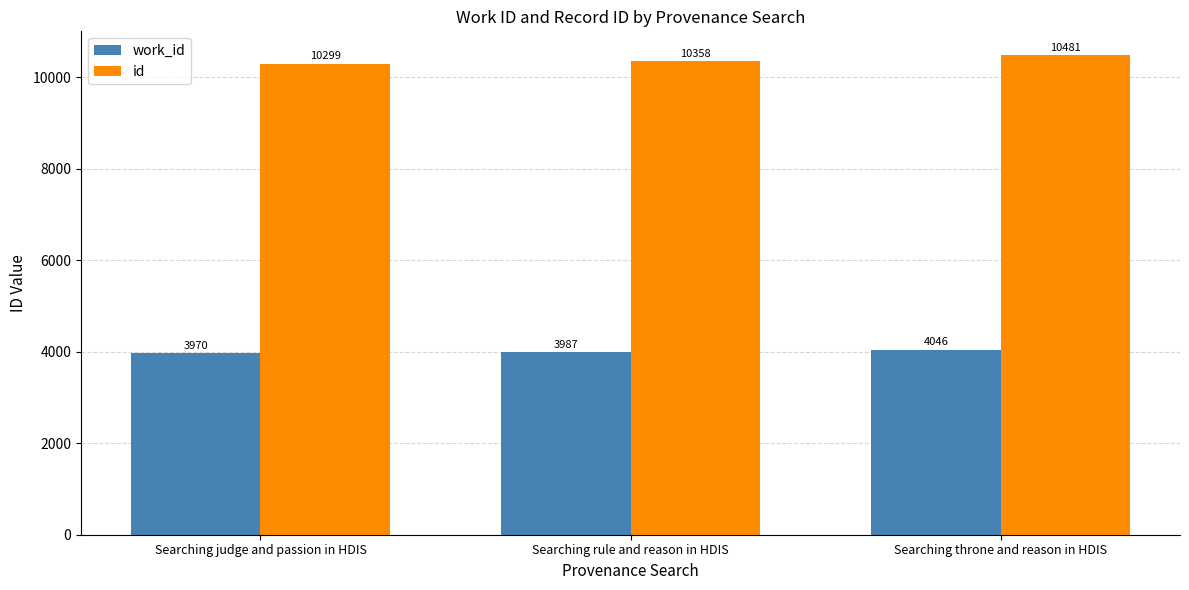

How many data points does each series have?

3